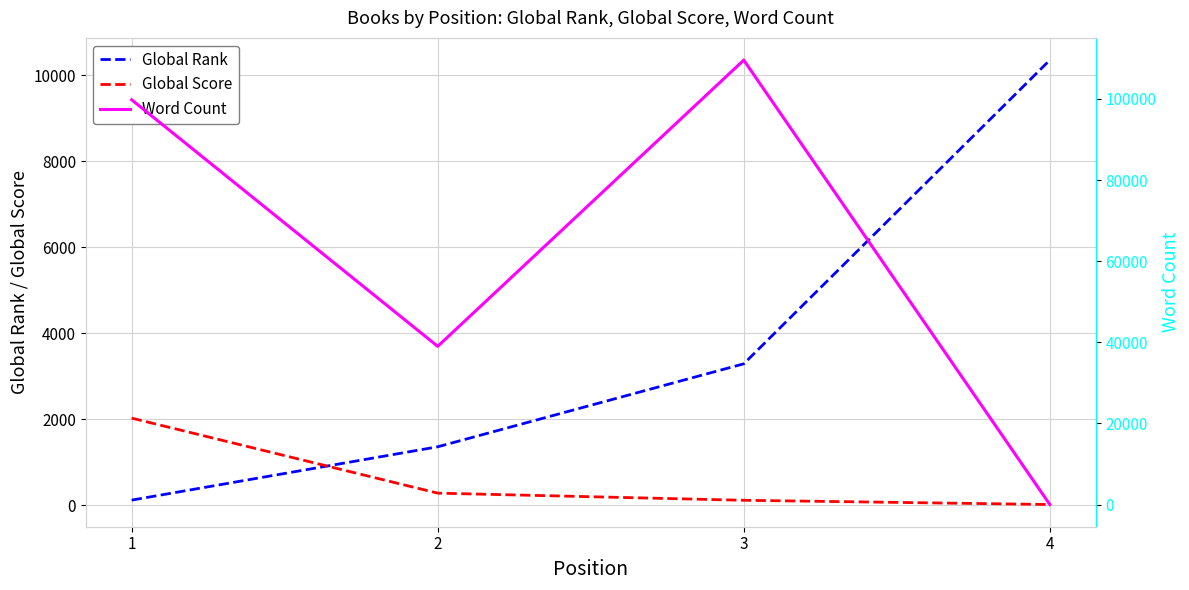

How many lines are shown in the chart?

3